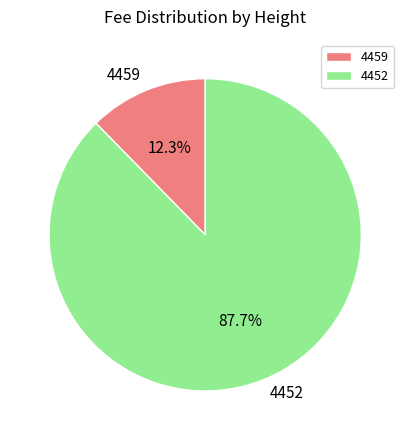

True or false: 4459 accounts for 12% of the total.

True